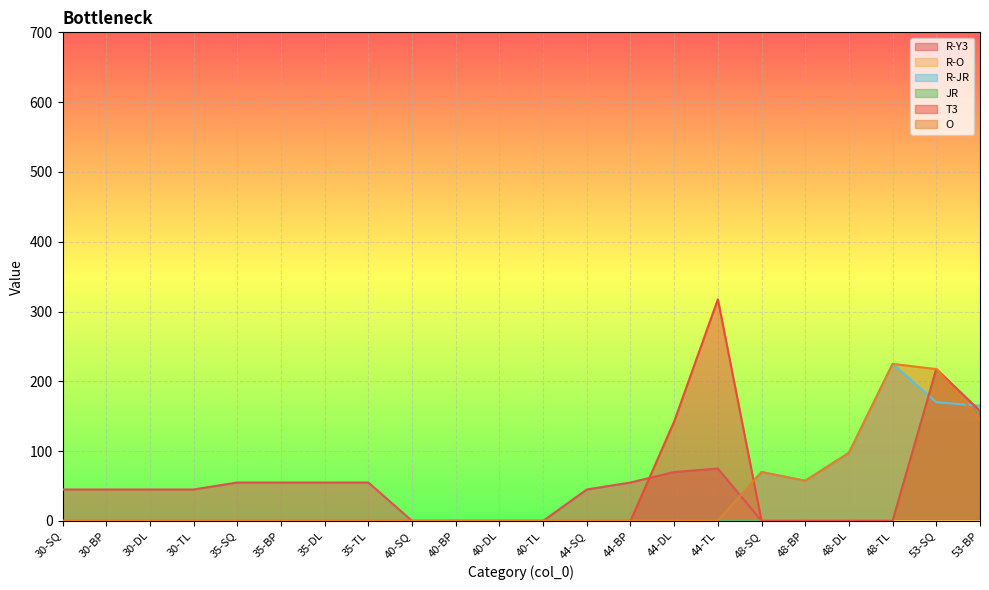

True or false: O and R-Y3 intersect in this chart.

True